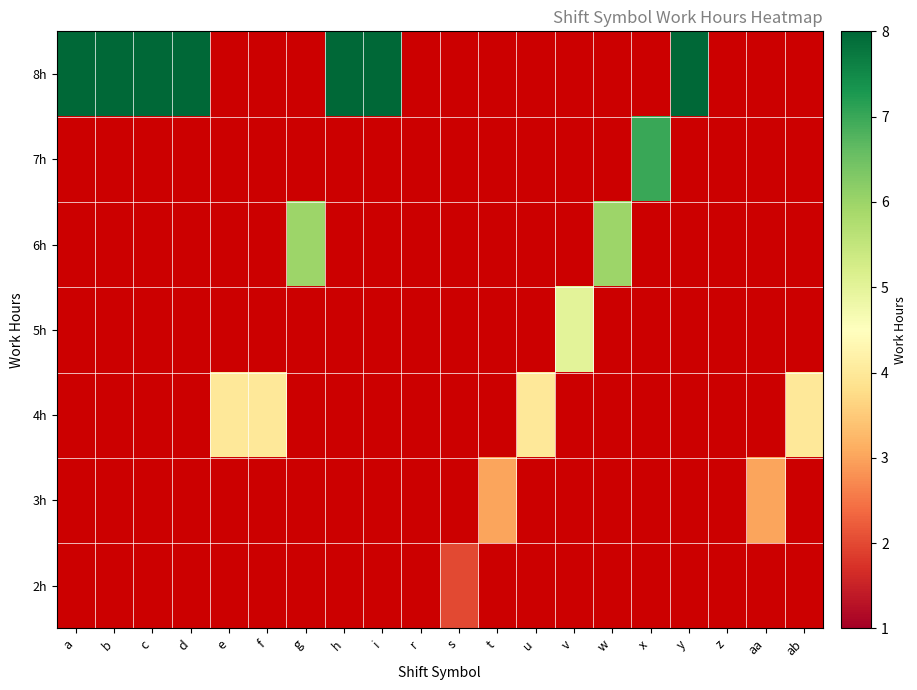

List the series in order of their overall mean, lowest first.

2h, 3h, 4h, 5h, 6h, 7h, 8h